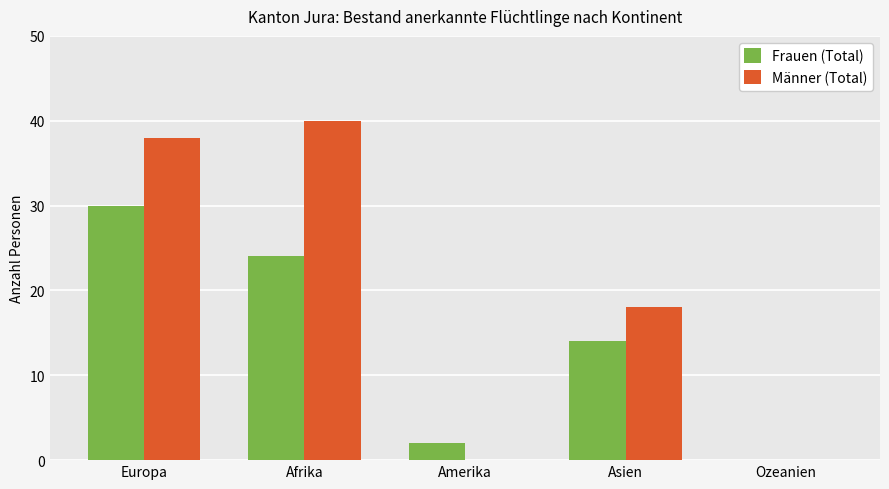

What are all the series names shown in the legend?

Frauen (Total), Männer (Total)